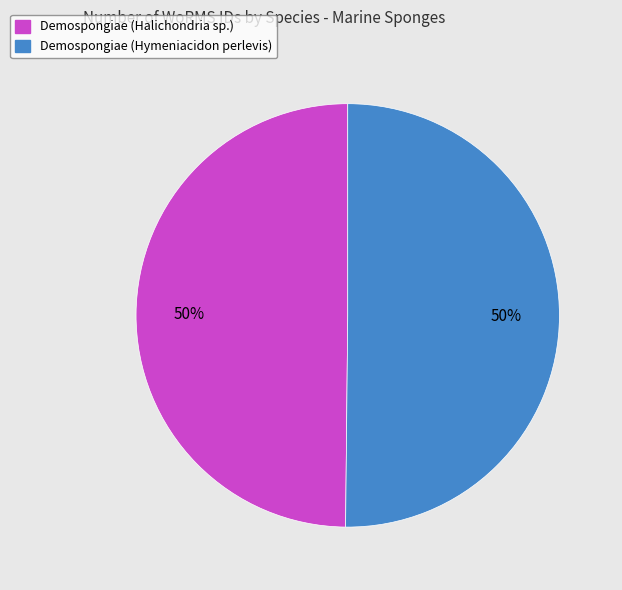

What percentage is the Demospongiae (Hymeniacidon perlevis) slice, to the nearest percent?

50%